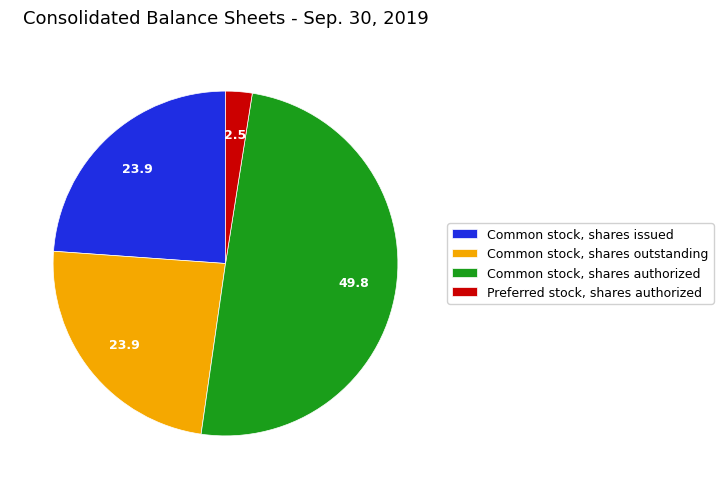

Which category has the smallest portion of the pie?

Preferred stock, shares authorized